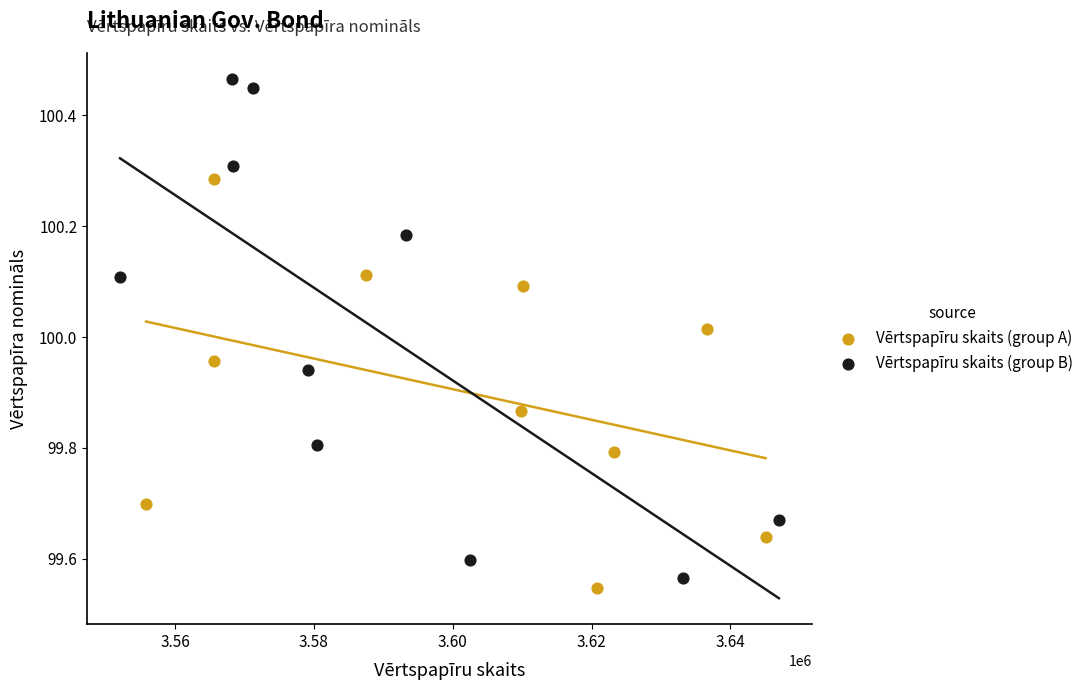

Which series has the widest spread of Y values?

Vērtspapīru skaits (group B)